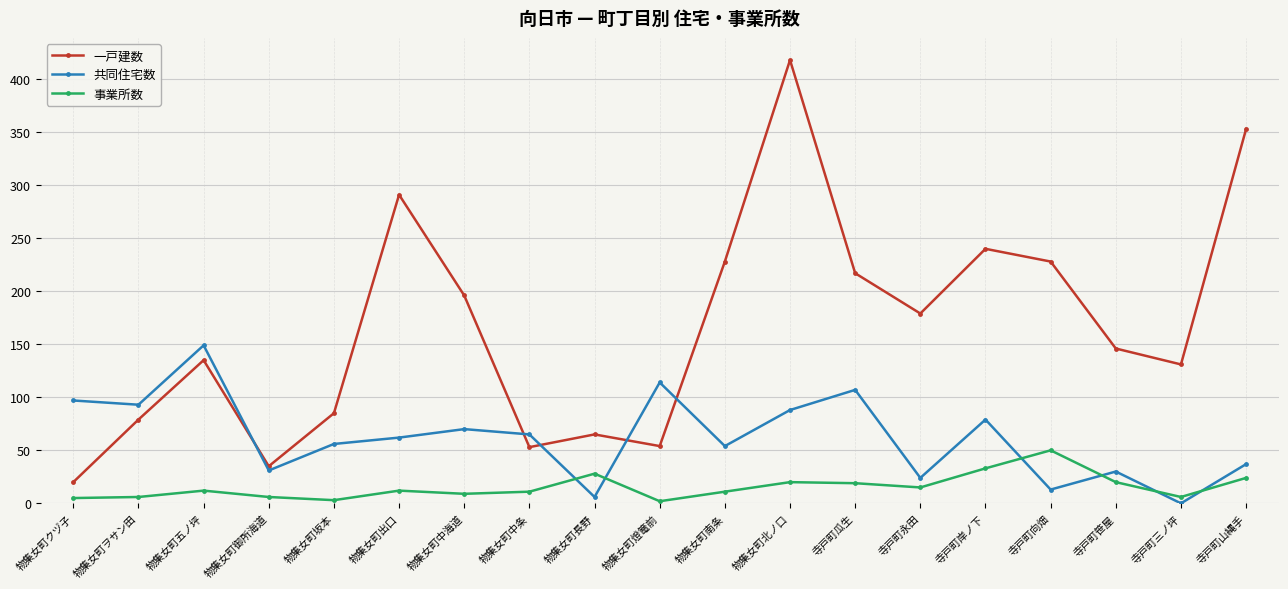

Count the number of categories in the chart.

19